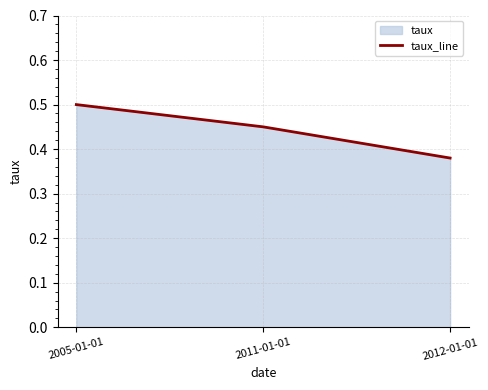

Does the chart have visible grid lines?

Yes